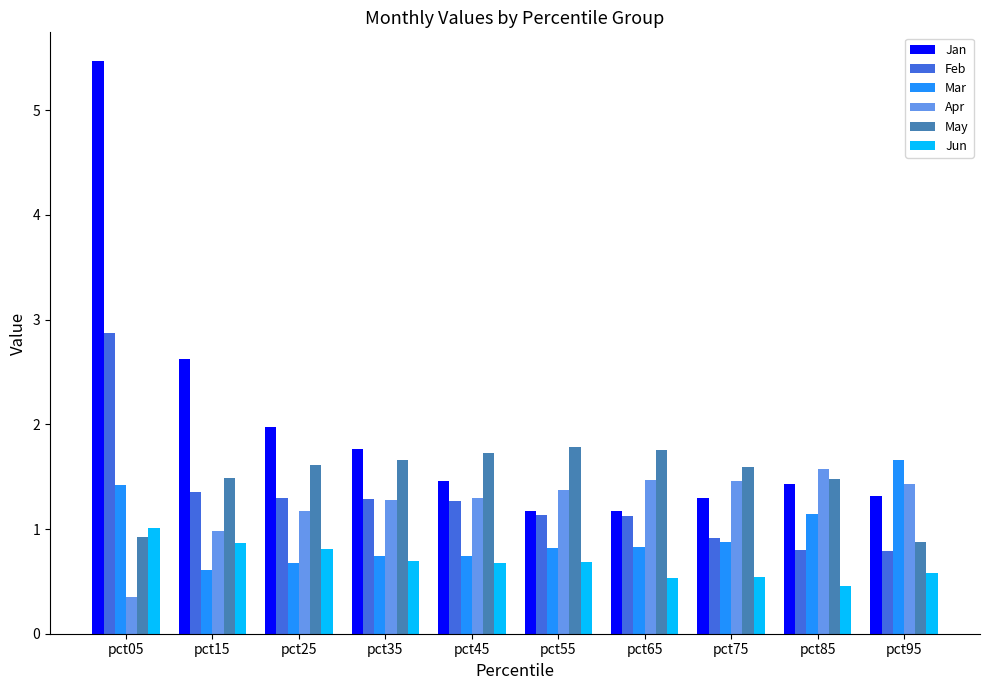

What is the spread (max minus min) of values at pct75?

1.1